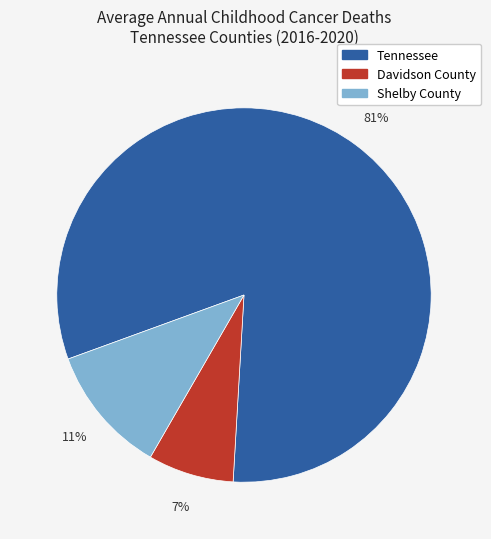

How many segments does this pie chart have?

3